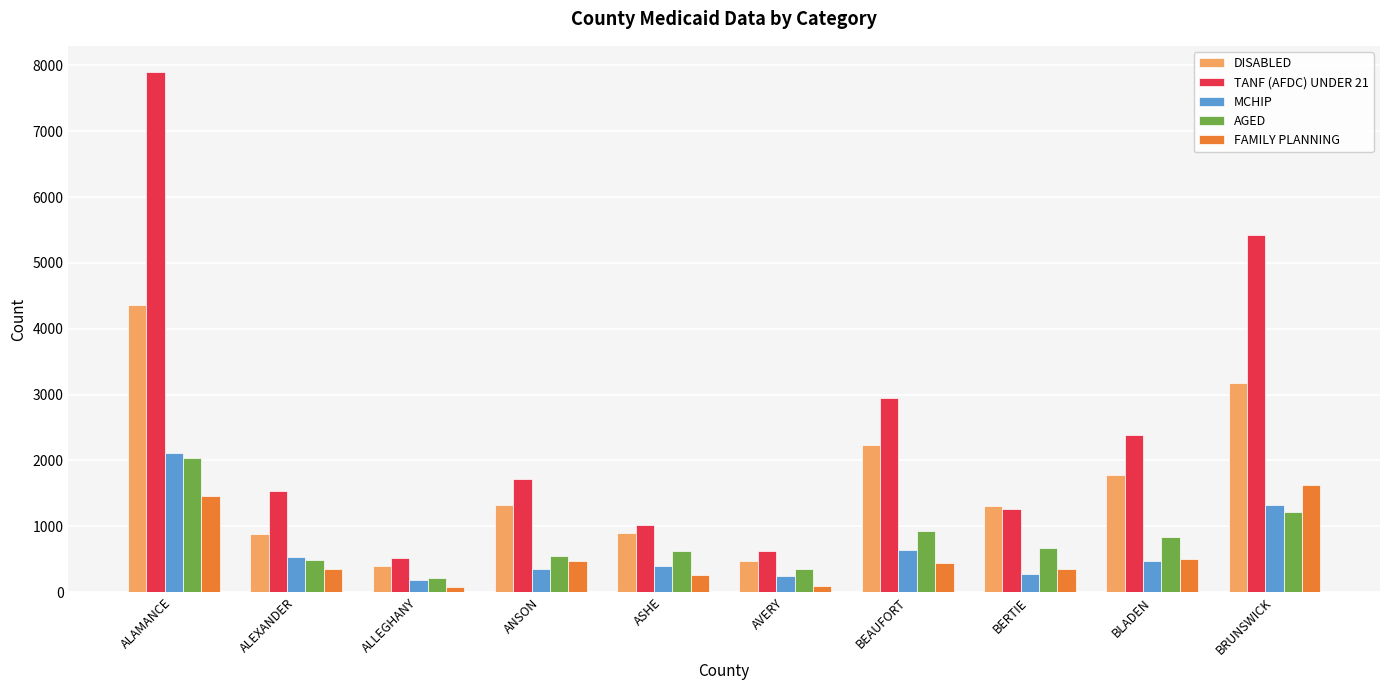

The value of AGED at BRUNSWICK is 1986. True or false?

False